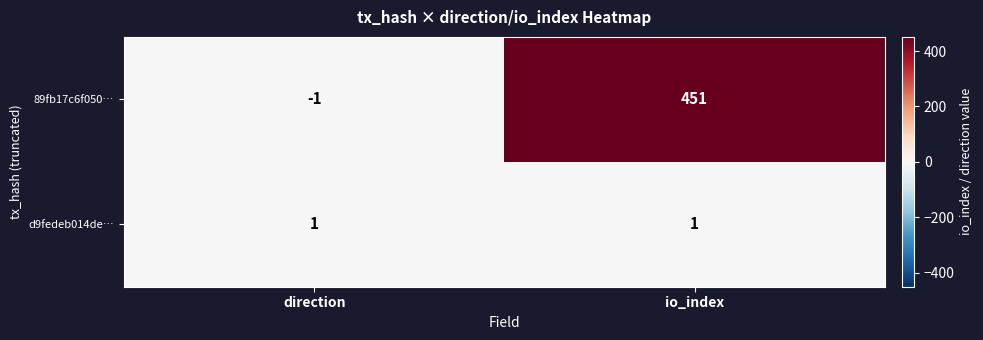

The d9fedeb014de… series shows 2 at io_index. True or false?

False